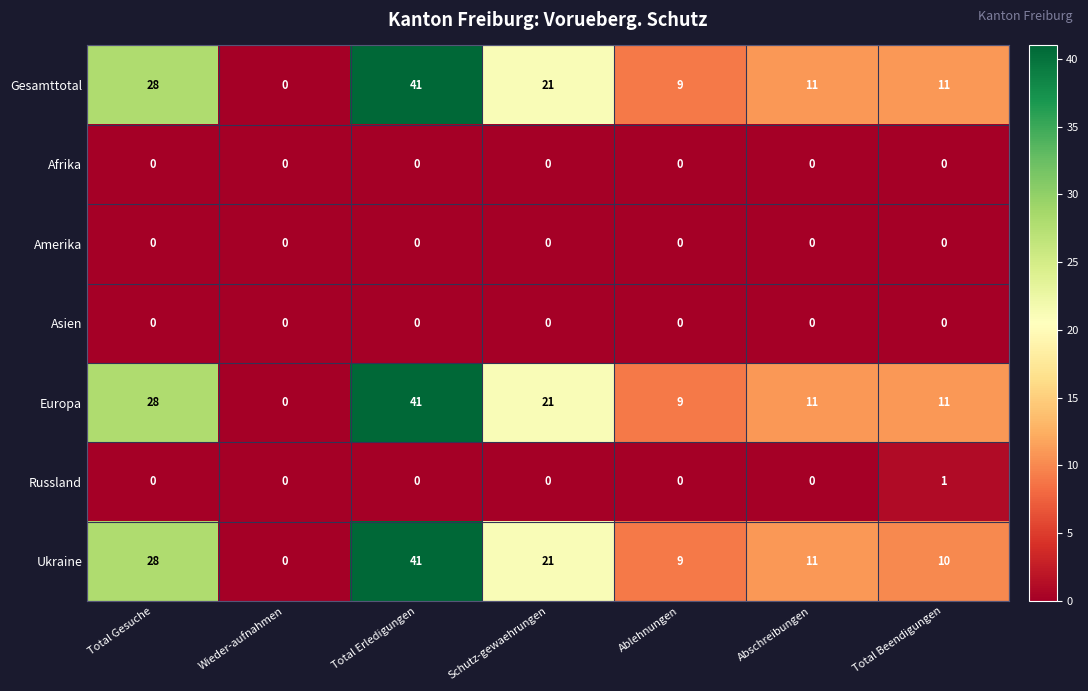

The Ukraine series shows 15 at Abschreibungen. True or false?

False